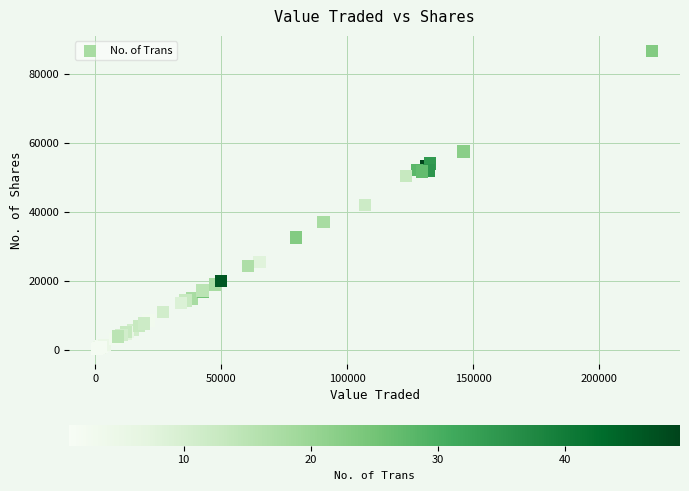

What Y value in the scatter plot is closest to 43486?

41972